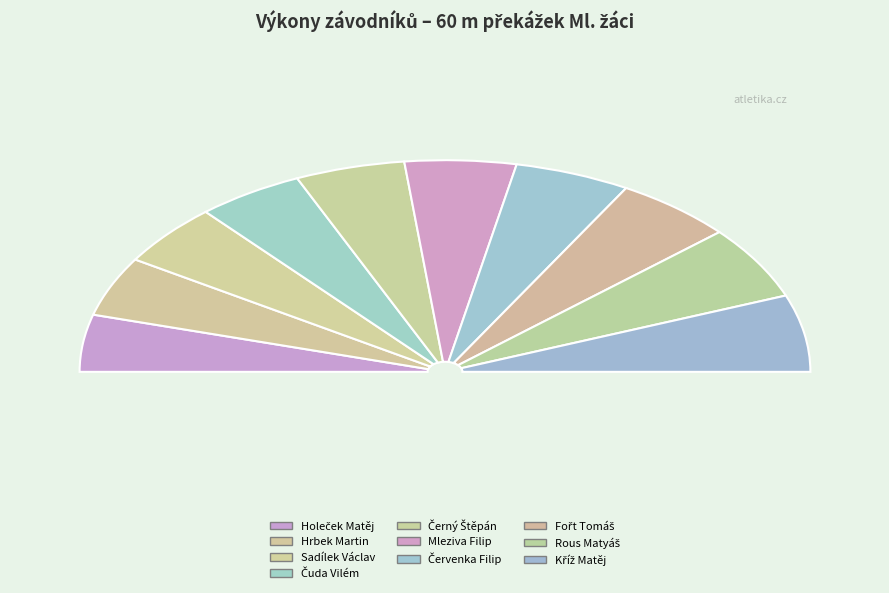

To the nearest percent, what percentage of the pie is Kříž Matěj?

12%